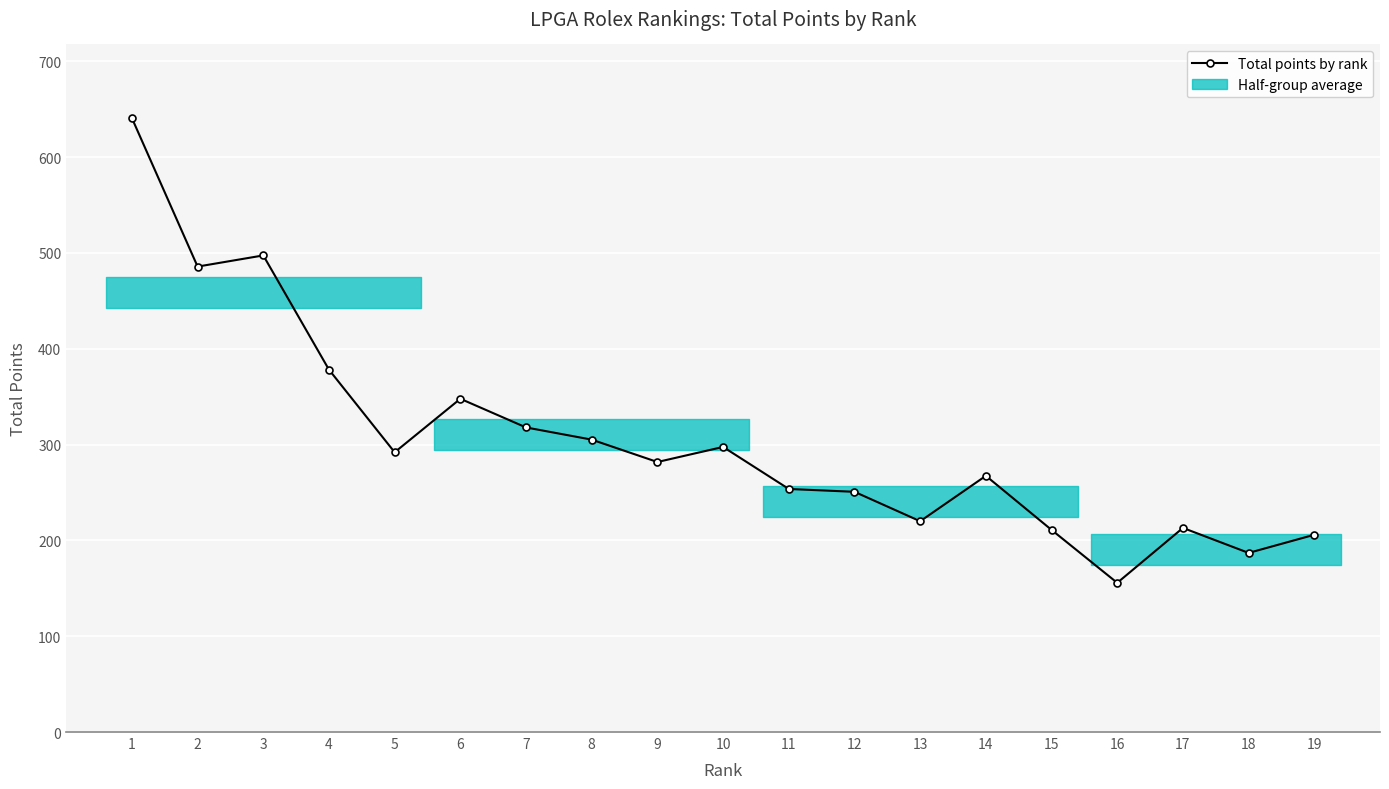

Between 4 and 13, which is larger?

4